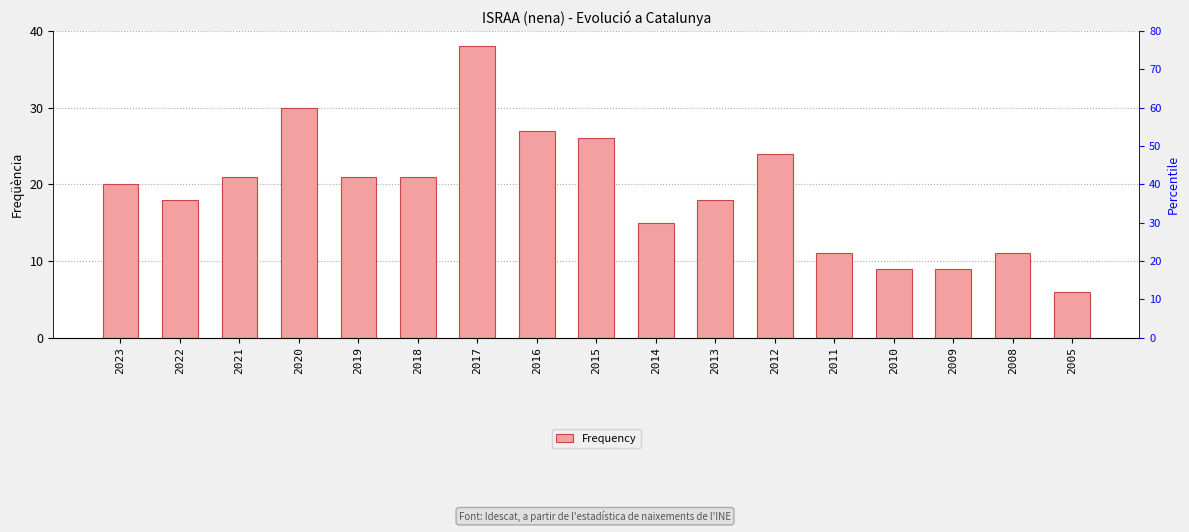

Reading left to right, extract all data points from this chart.

20	18	21	30	21	21	38	27	26	15	18	24	11	9	9	11	6